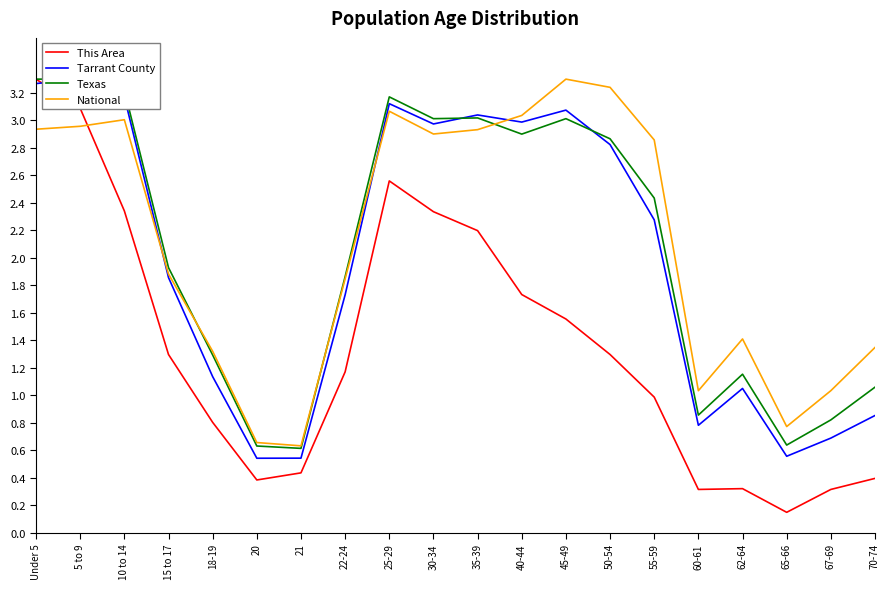

What is the difference between the maximum and minimum values in the National series?

2.7